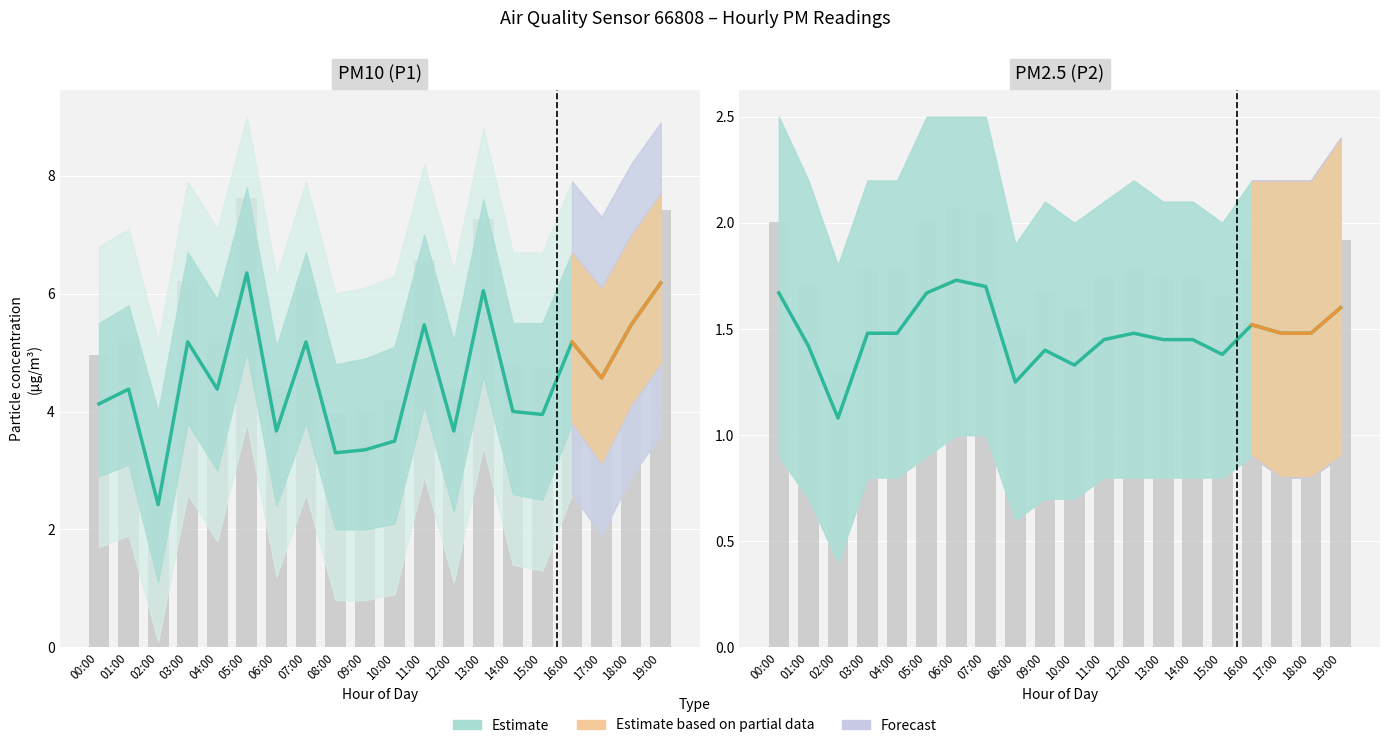

How many groups of bars are there?

20